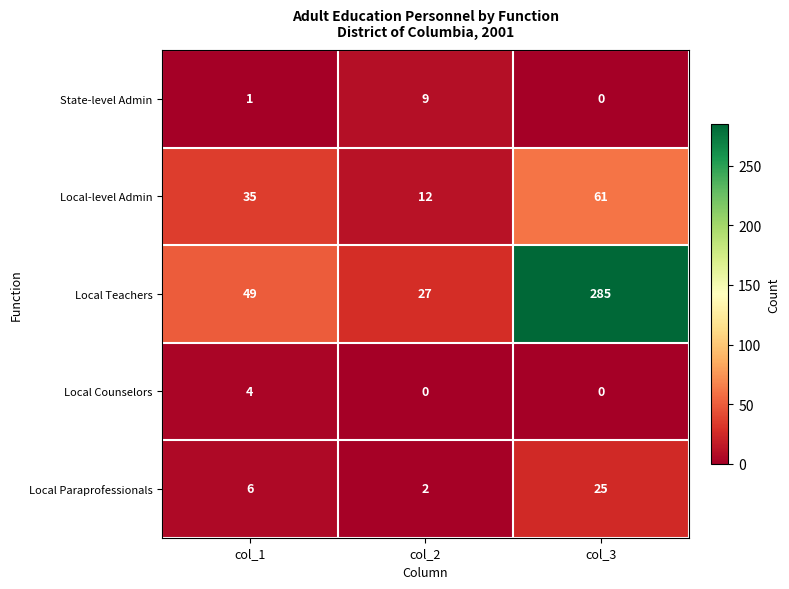

What is the average value of the Local-level Admin series?

36